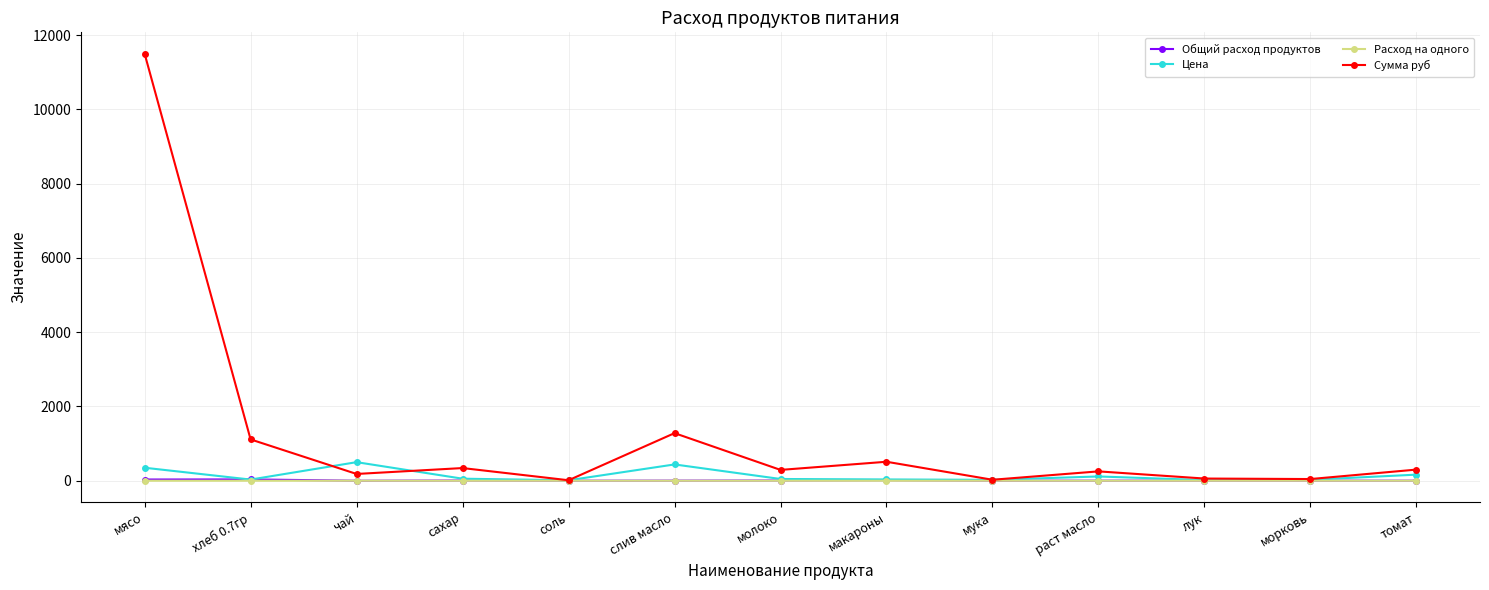

At which label does Сумма руб reach its peak?

мясо